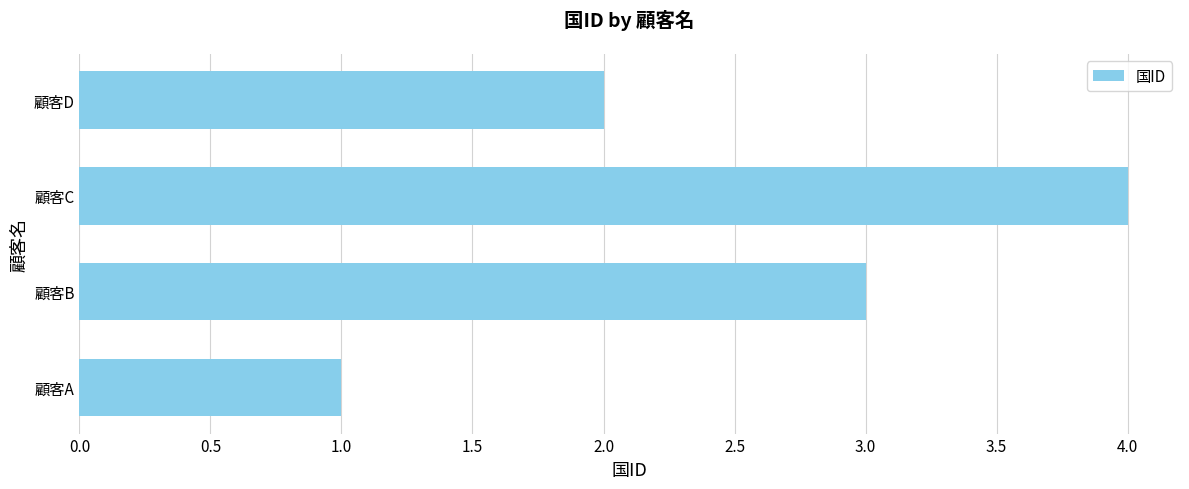

Reading top to bottom, extract all data points from this chart.

顧客D=2	顧客C=4	顧客B=3	顧客A=1